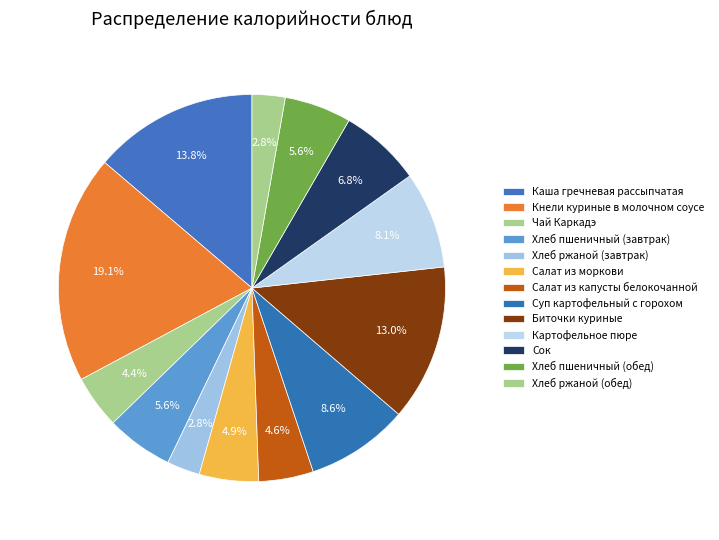

What percentage is the Салат из капусты белокочанной slice, to the nearest percent?

5%